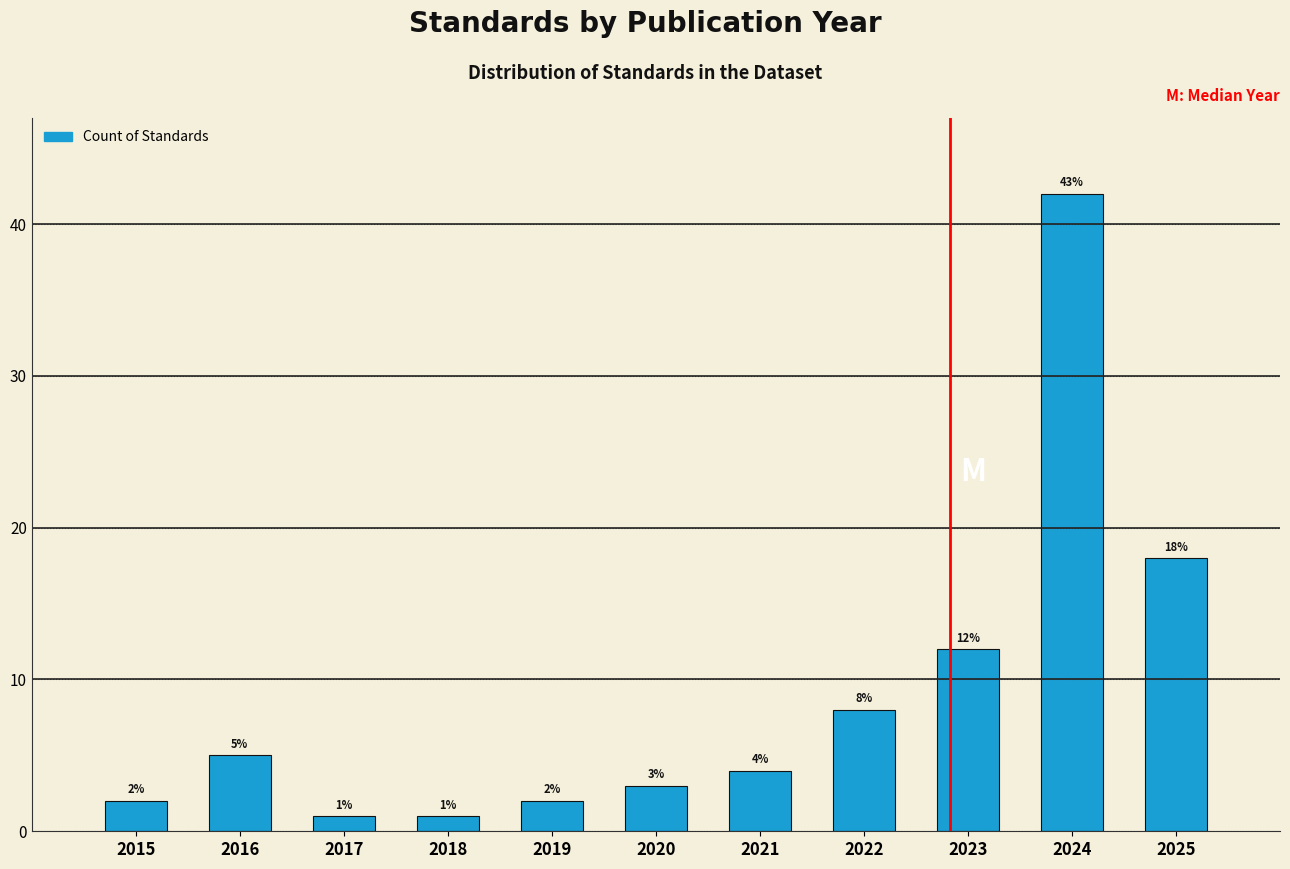

Reading left to right, extract all data points from this chart.

2015=2	2016=5	2017=1	2018=1	2019=2	2020=3	2021=4	2022=8	2023=12	2024=42	2025=18